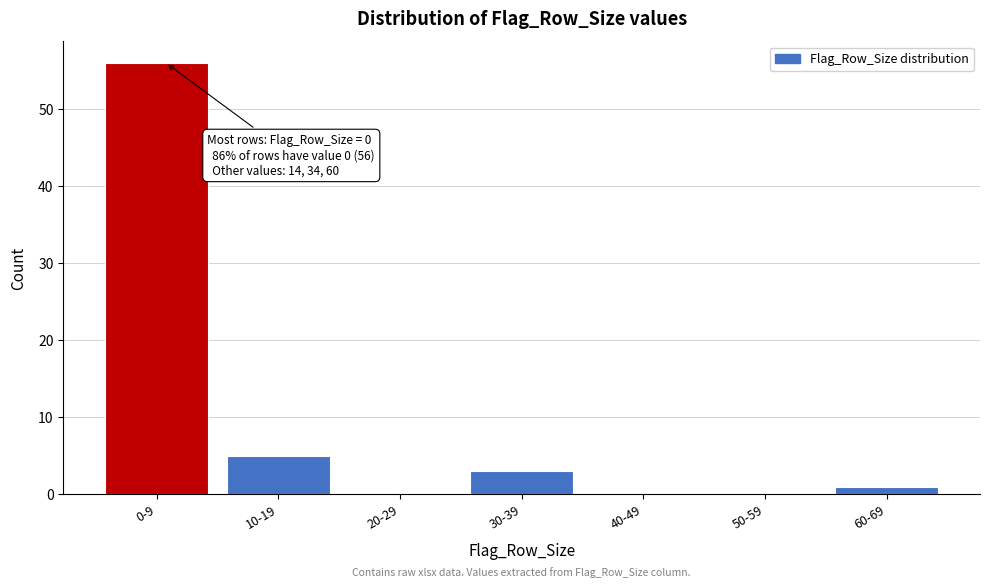

Reading left to right, extract all data points from this chart.

0-9=56	10-19=5	20-29=0	30-39=3	40-49=0	50-59=0	60-69=1